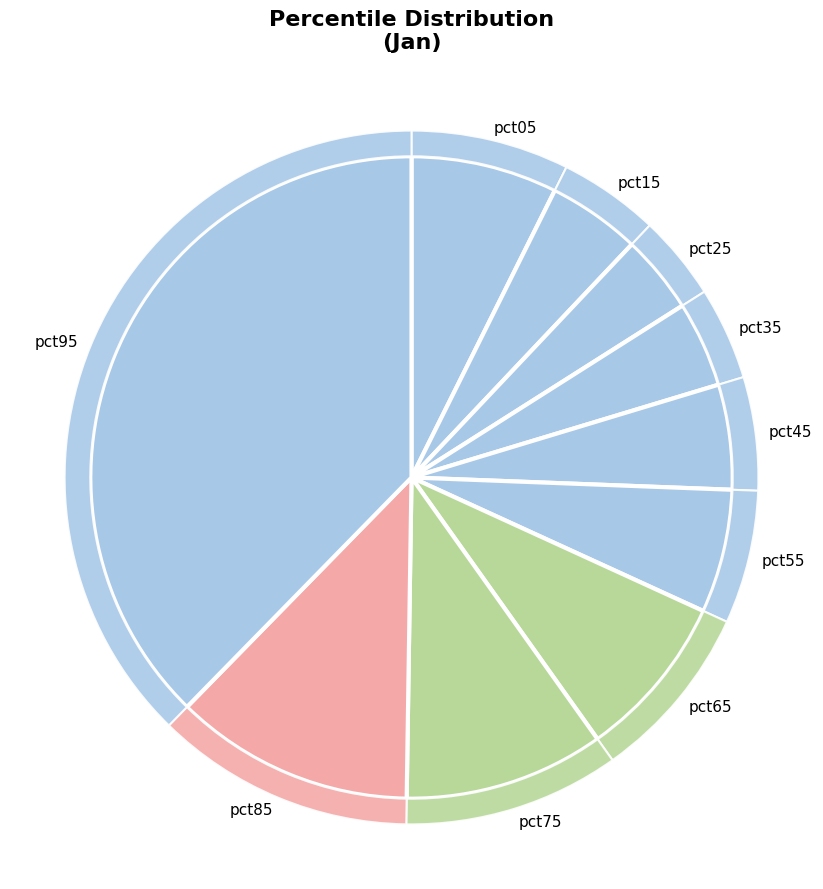

How many segments does this pie chart have?

10